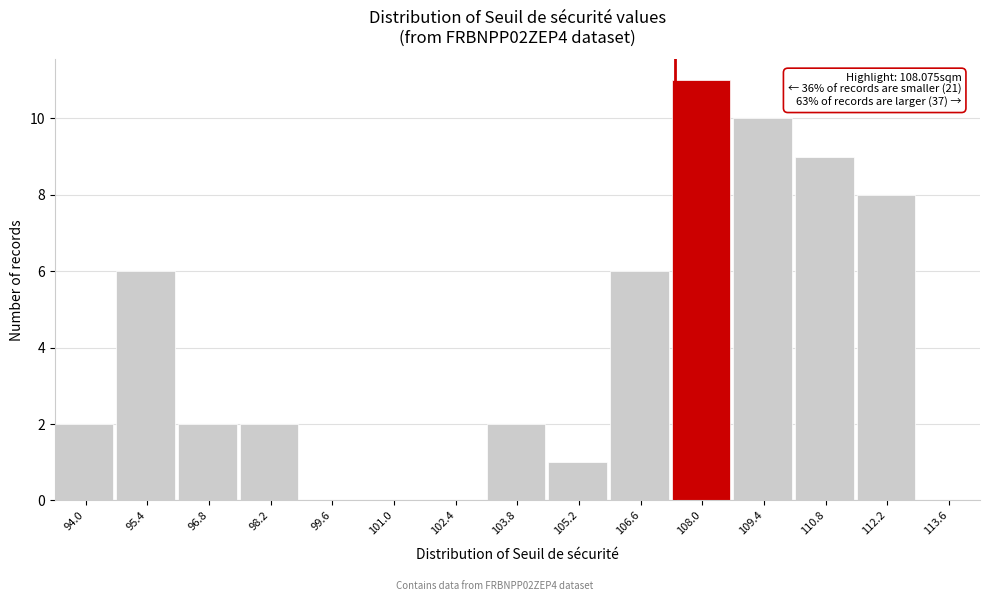

Reading right to left, transcribe all the data shown in this chart.

113.6=0	112.2=8	110.8=9	109.4=10	108.0=11	106.6=6	105.2=1	103.8=2	102.4=0	101.0=0	99.6=0	98.2=2	96.8=2	95.4=6	94.0=2